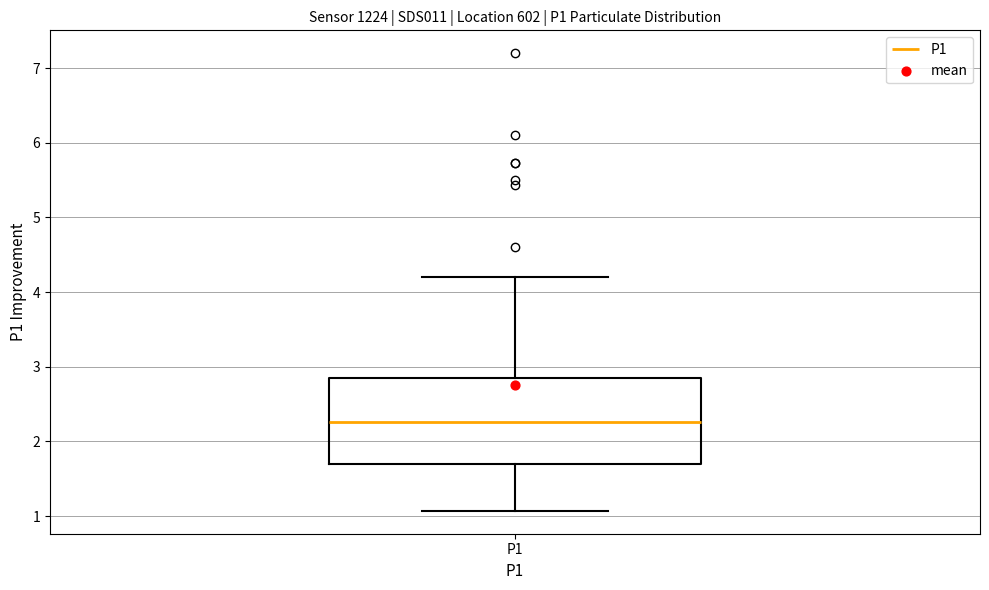

Transcribe this box plot: give where the median line is, the range the box spans, and where the two whiskers end, as read against the y-axis. The values are not printed on the chart, so give them approximately, as read against the axis.

median 2.3, box 1.7 to 2.9, whiskers 1.1 to 4.2